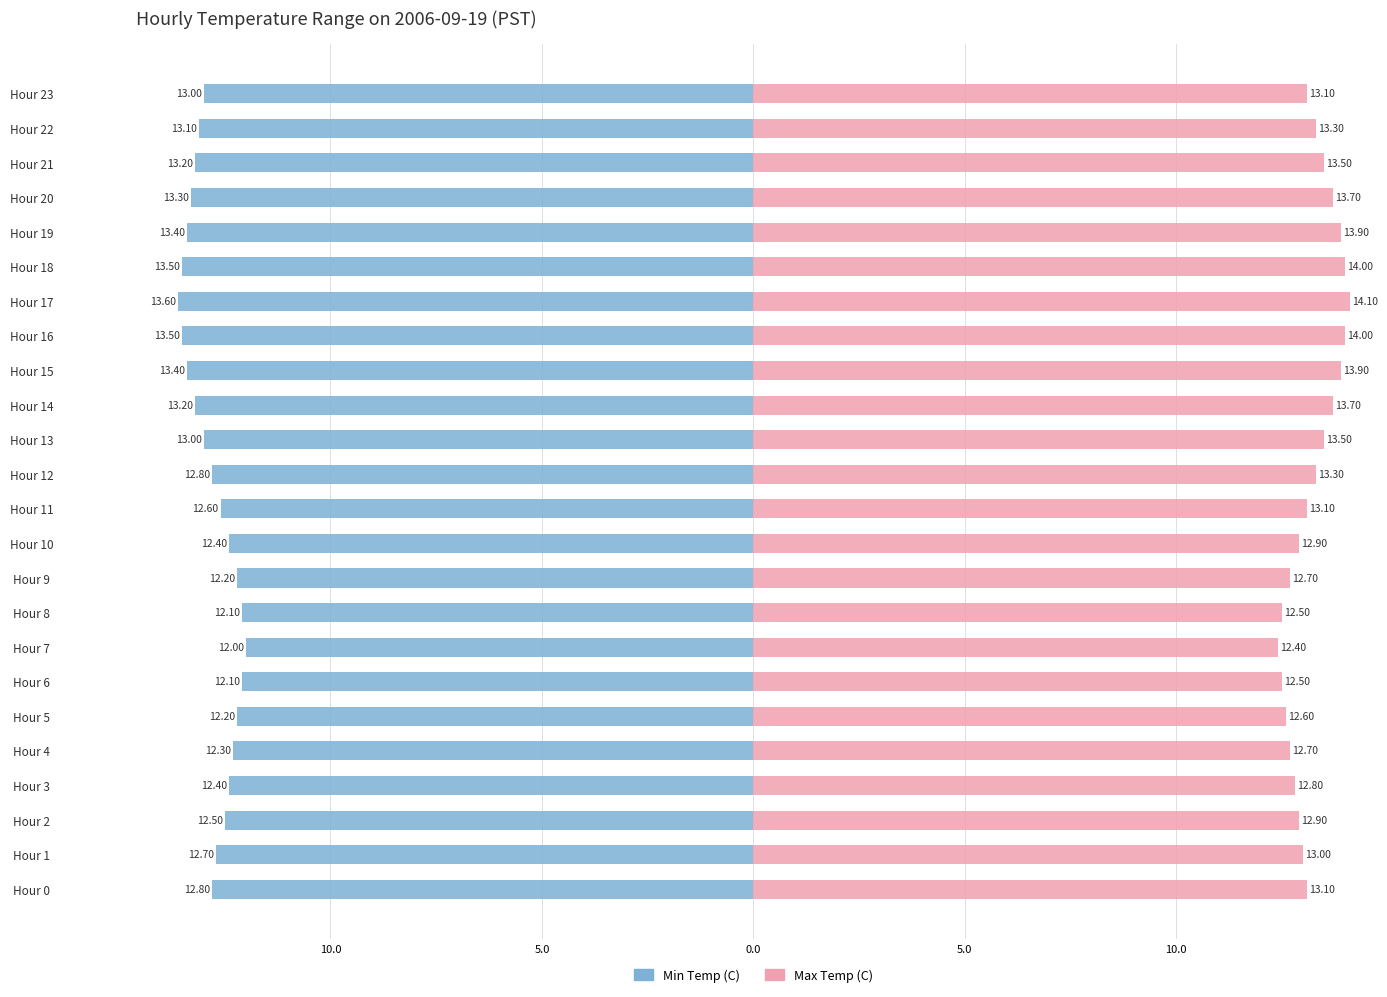

Rank the series by their average value, from lowest to highest.

Min Temp (C), Max Temp (C)